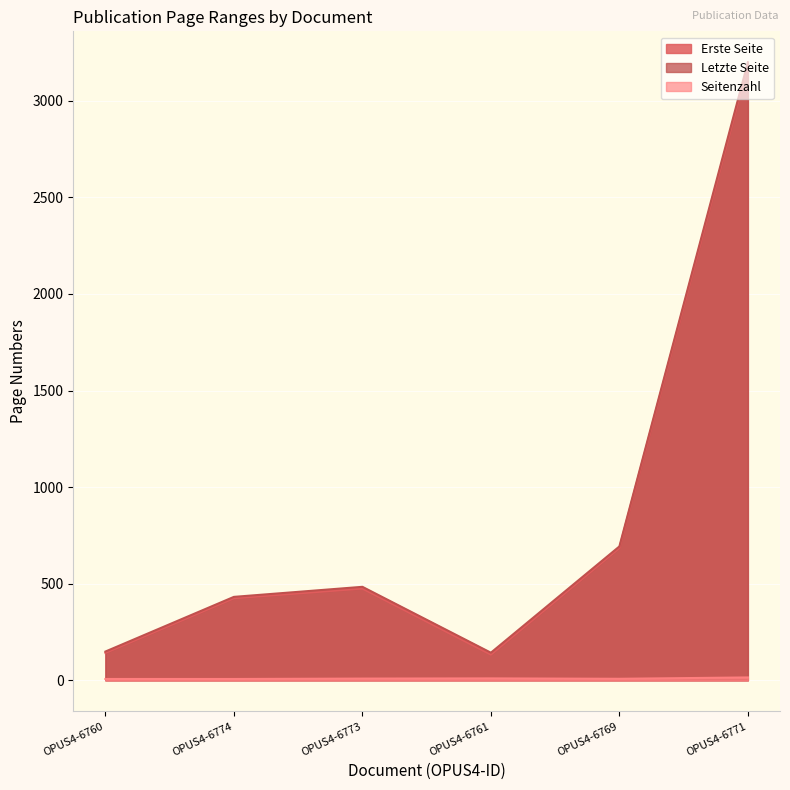

What is the sum of the Erste Seite values at OPUS4-6761 and OPUS4-6769?

818